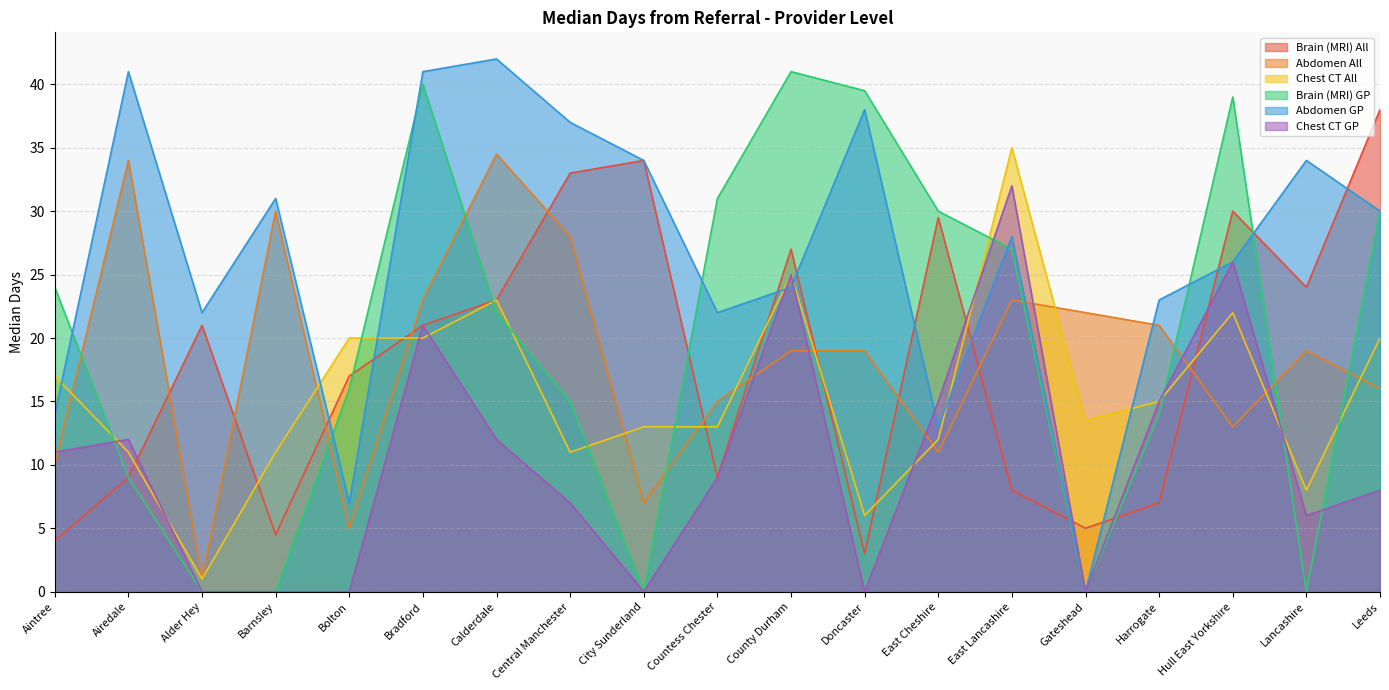

Between Harrogate and Gateshead, which is larger?

Harrogate